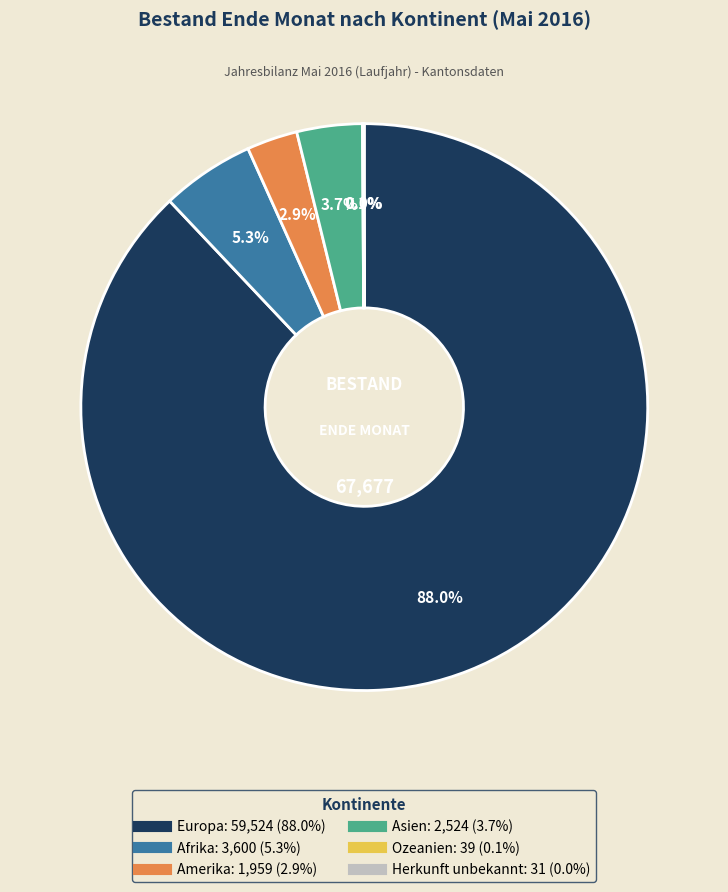

How much of the chart is everything except Asien?

96.3%